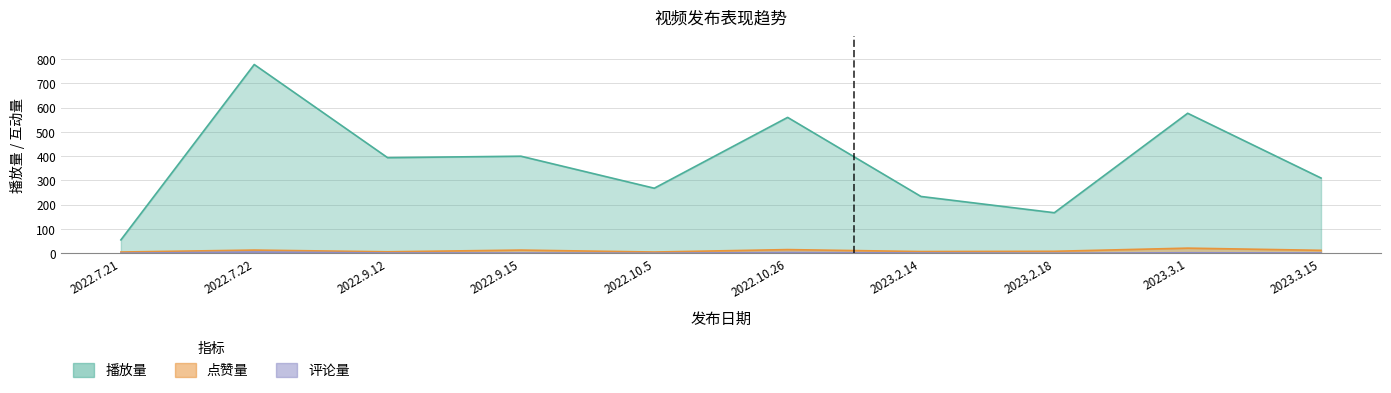

How many 评论量 values are between 0 and 2?

8